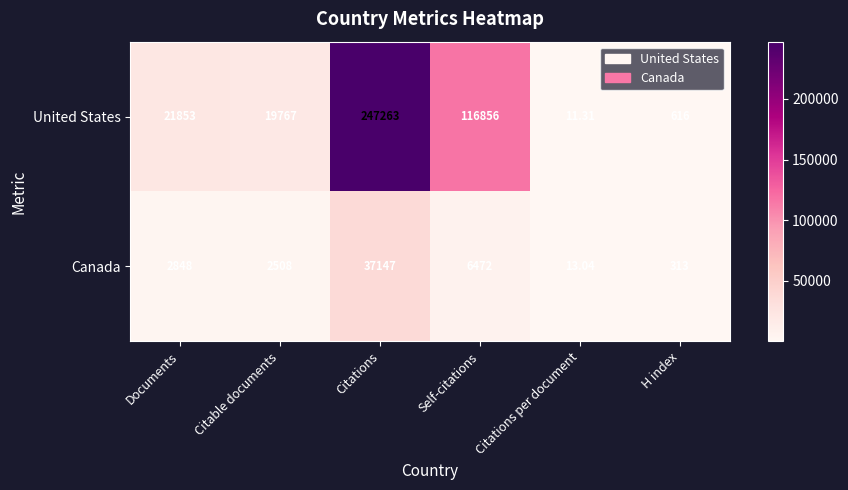

Where is Canada nearest to the value 18580?

Self-citations